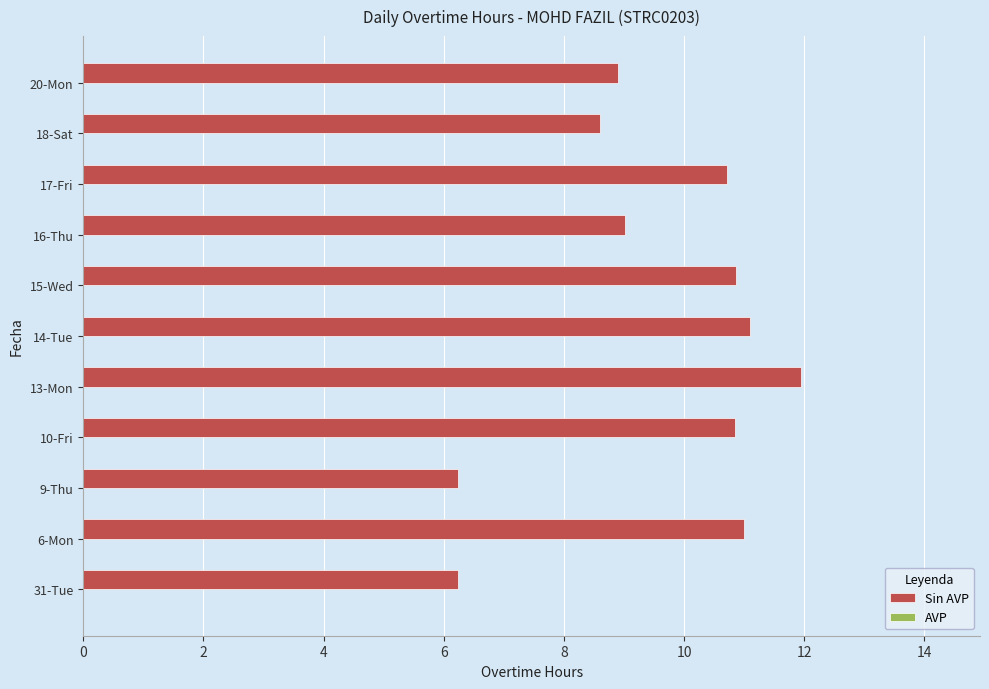

What is the ratio of the value at 9-Thu to the value at 15-Wed?

0.6